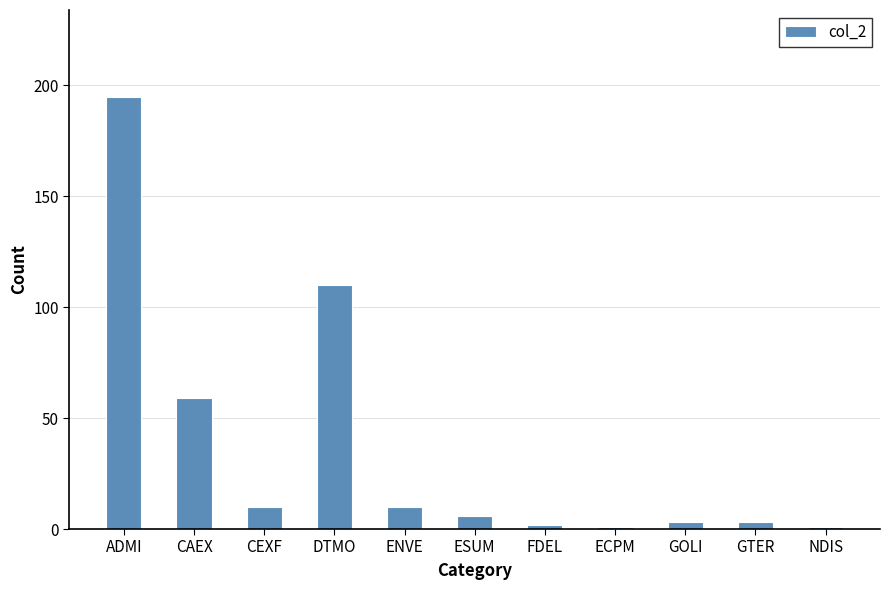

Where does the data first go above 6?

ADMI